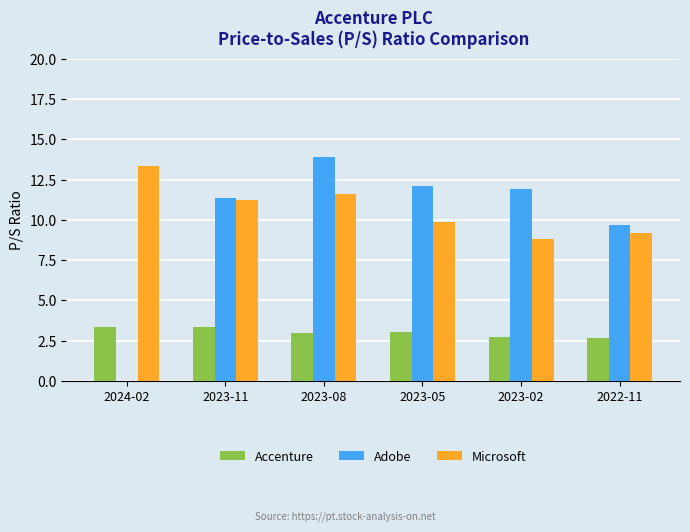

Which label corresponds to the largest value in the chart?

2023-08